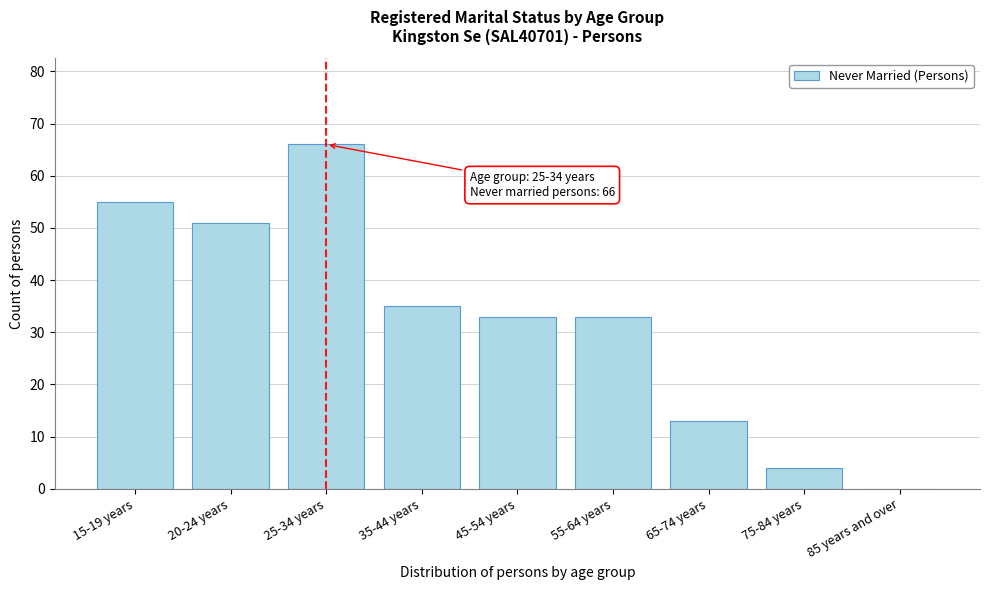

Reading left to right, list all the values displayed in this chart.

15-19 years=55	20-24 years=51	25-34 years=66	35-44 years=35	45-54 years=33	55-64 years=33	65-74 years=13	75-84 years=4	85 years and over=0